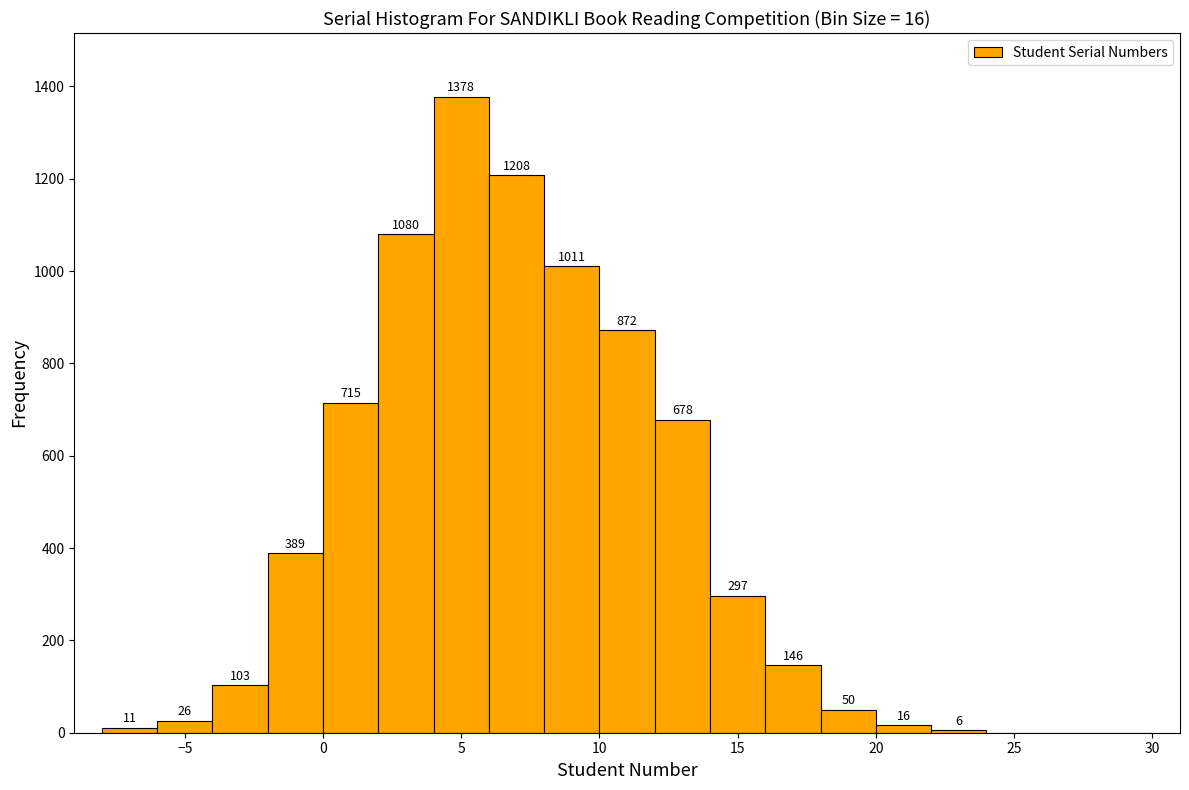

Over which range of the x-axis is the bar tallest?

4 to 6